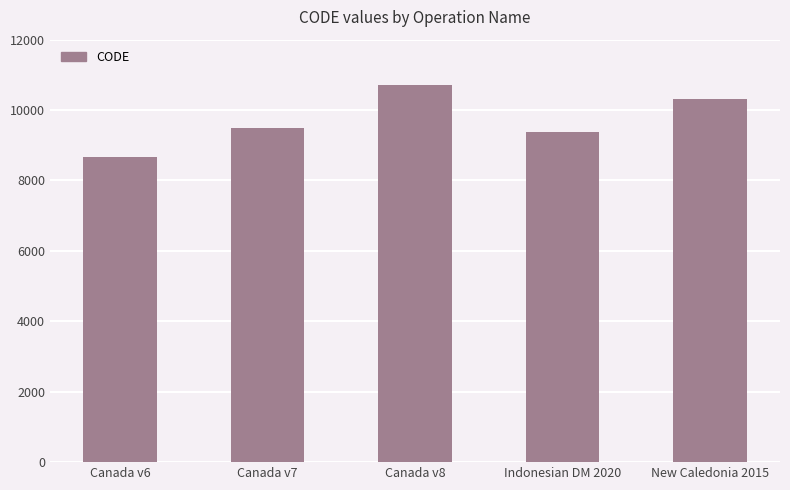

At which label is the value closest to 9691?

Canada v7